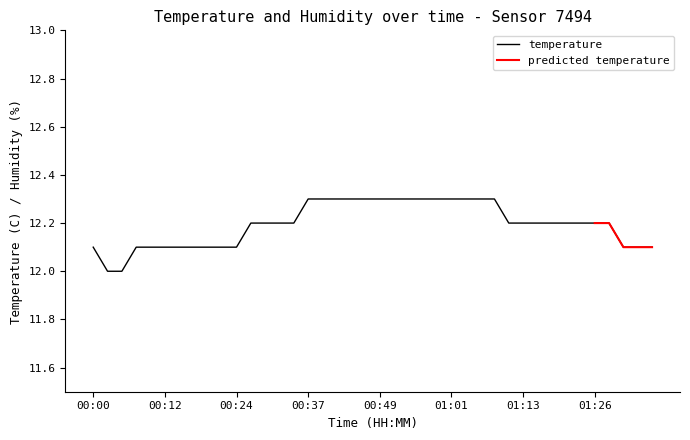

True or false: the data has more than 1 interior local peaks.

False